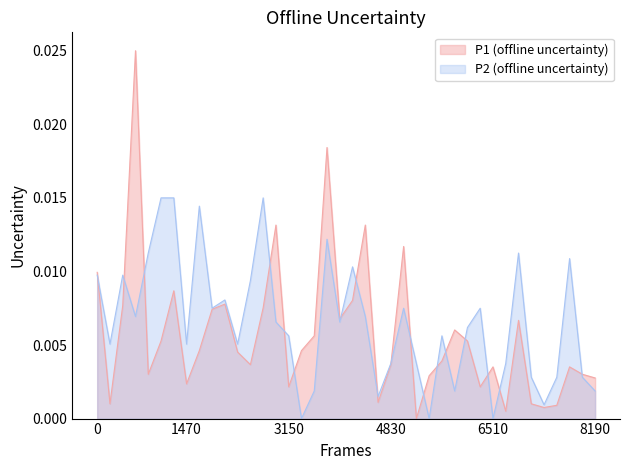

The P2 series shows 0.0 at 00:40. True or false?

False